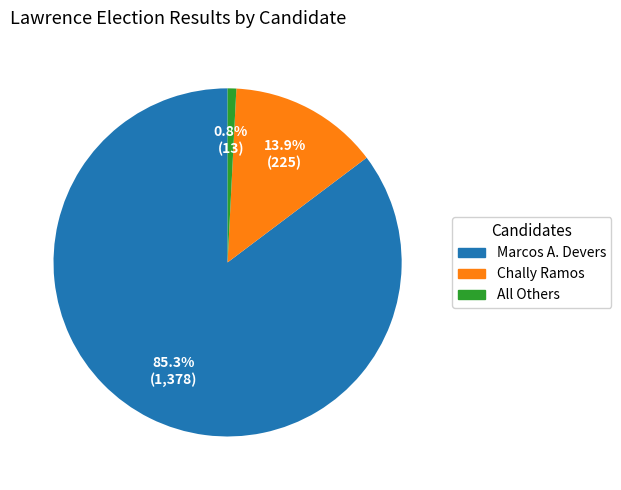

What percentage is the All Others slice, to the nearest percent?

1%